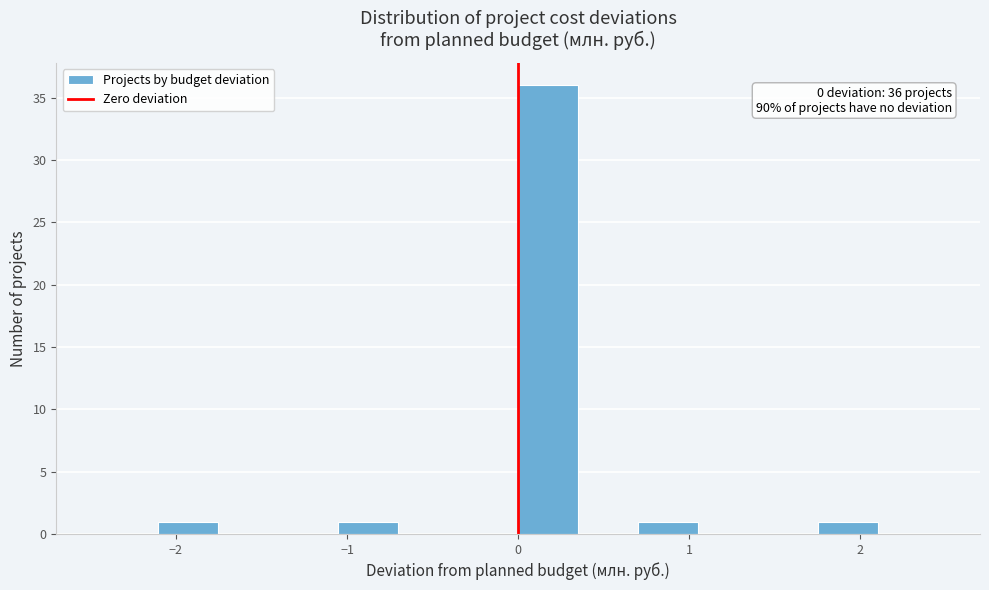

Around what value on the x-axis is the tallest bar? Give the approximate position of its centre, as read against the axis.

0.2